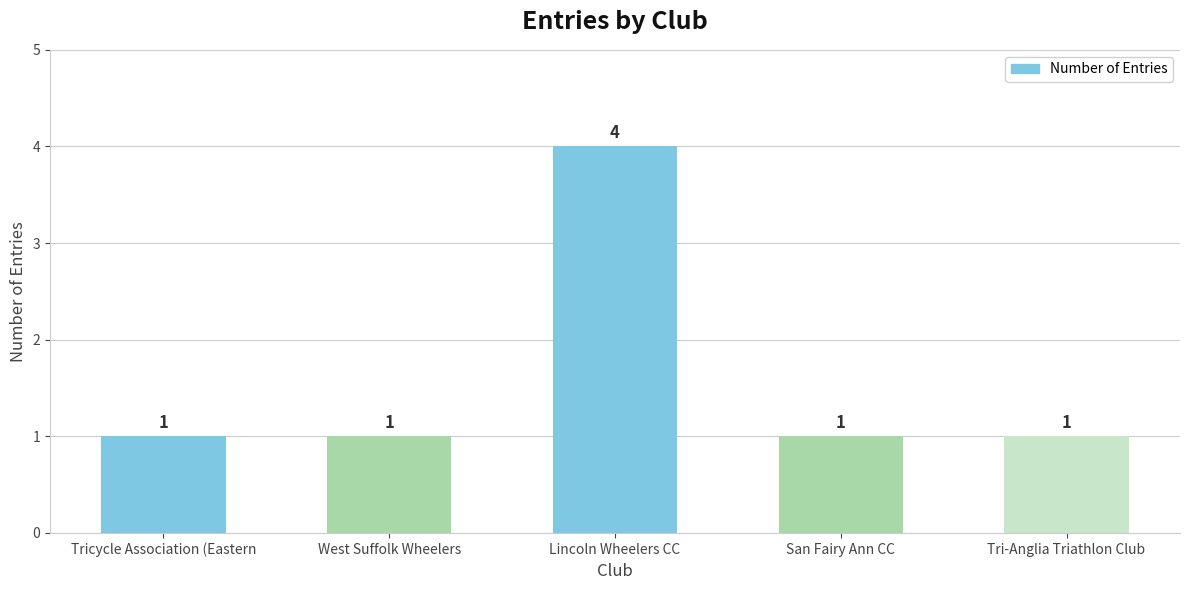

What is the value of the 1st bar from the left?

1